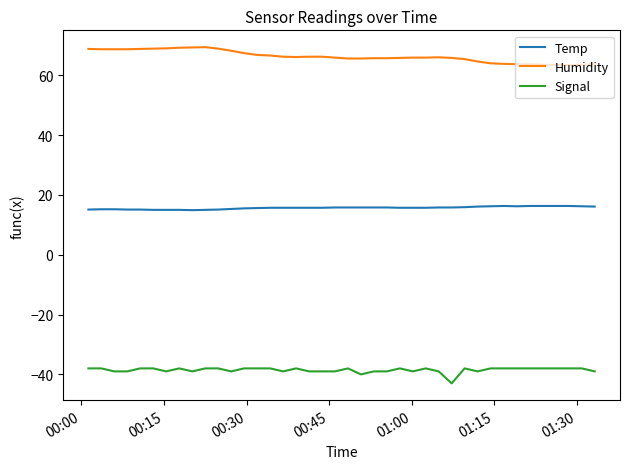

True or false: Signal and Humidity cross at least once.

False